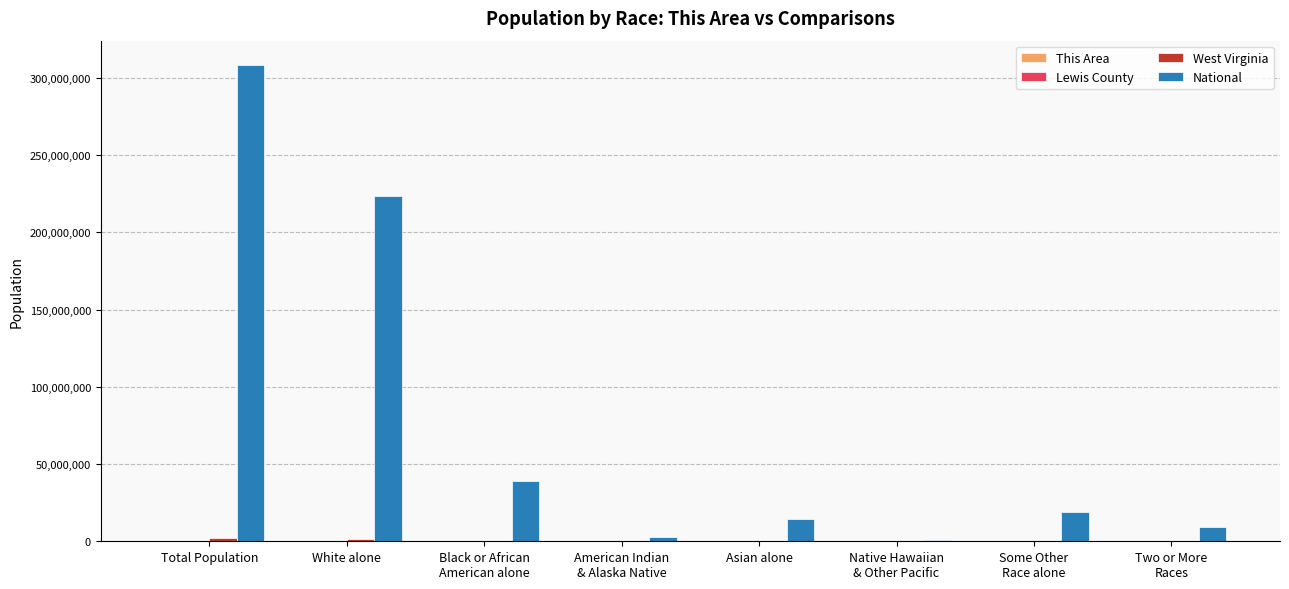

What is the maximum value shown in the chart?

308745538